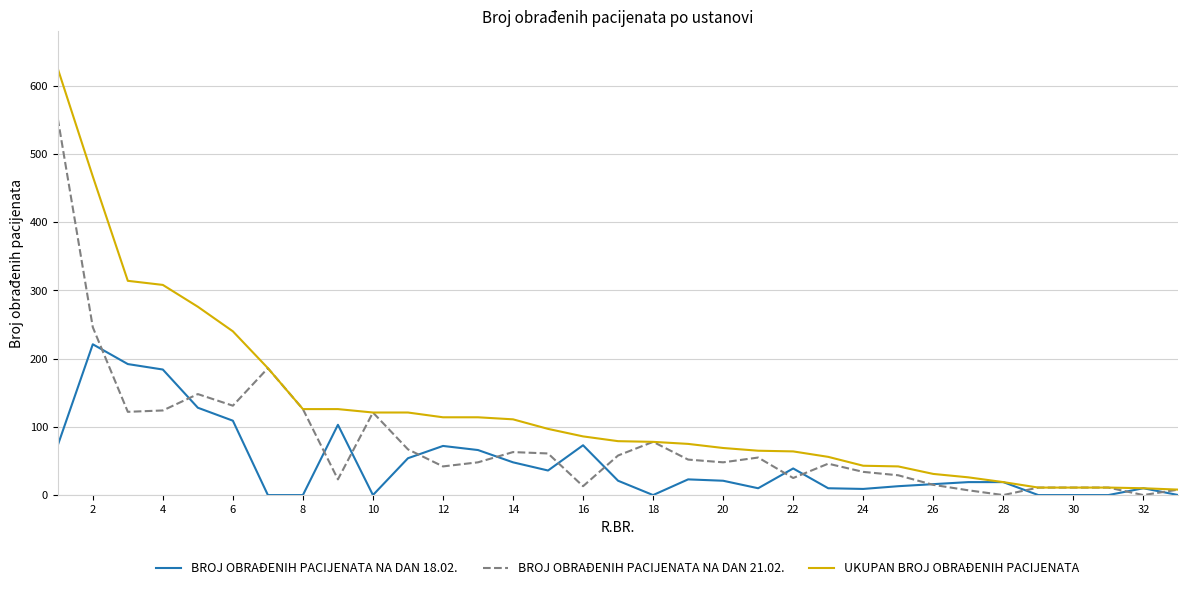

What is the highest value of the UKUPAN BROJ OBRAĐENIH PACIJENATA series?

625